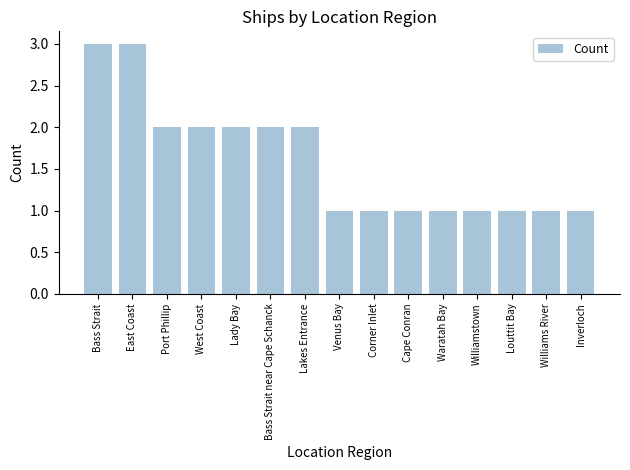

What is the sum of all values?

24